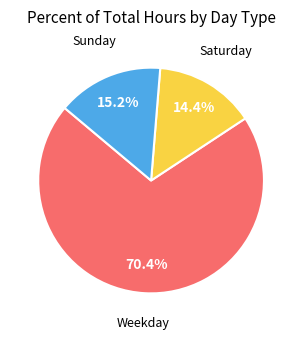

Does any single category account for the majority?

Yes